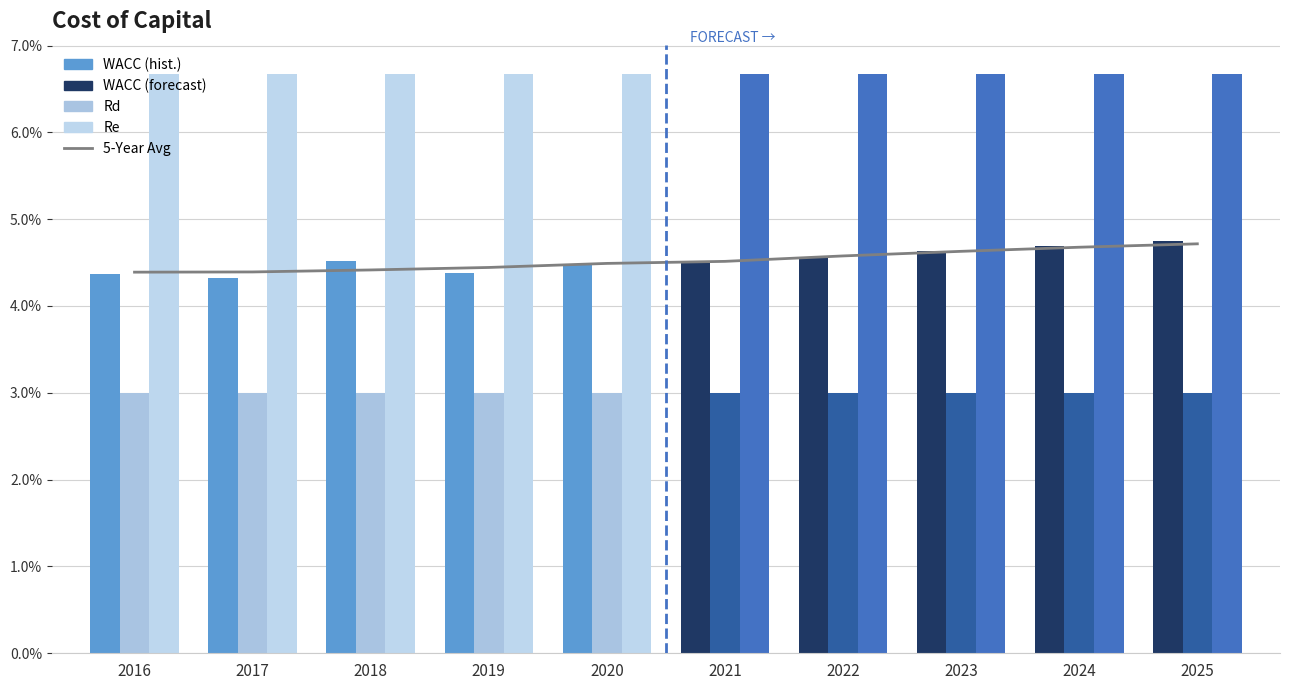

At which category does the chart reach its peak across all series?

2025